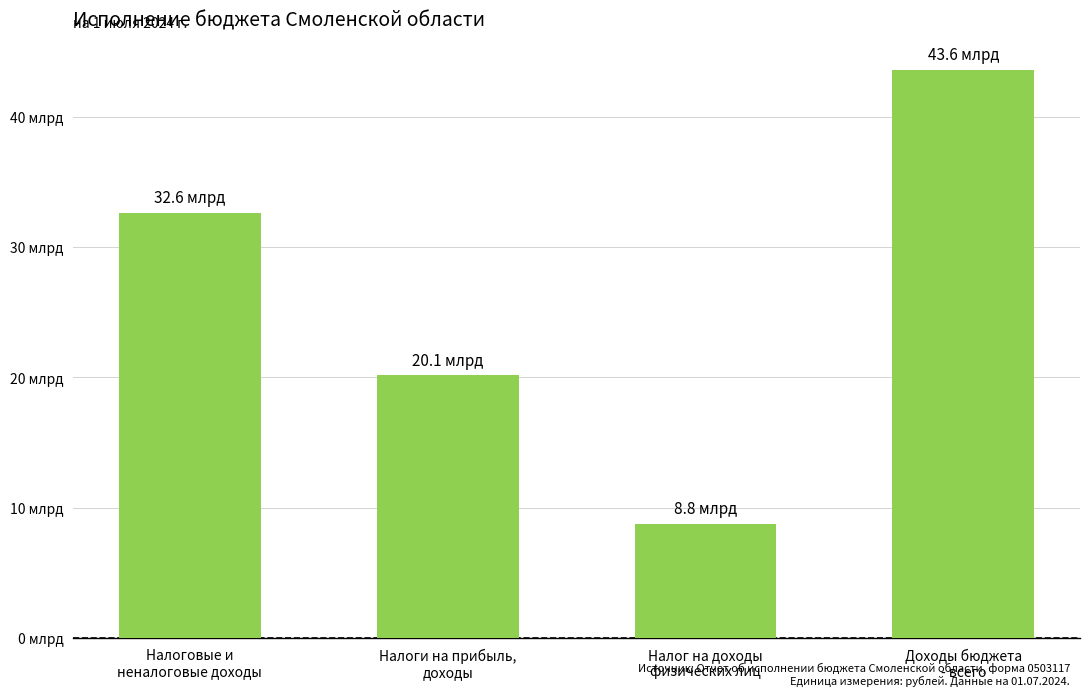

List the labels in order of value, smallest first.

Налог на доходы
физических лиц, Налоги на прибыль,
доходы, Налоговые и
неналоговые доходы, Доходы бюджета
- всего